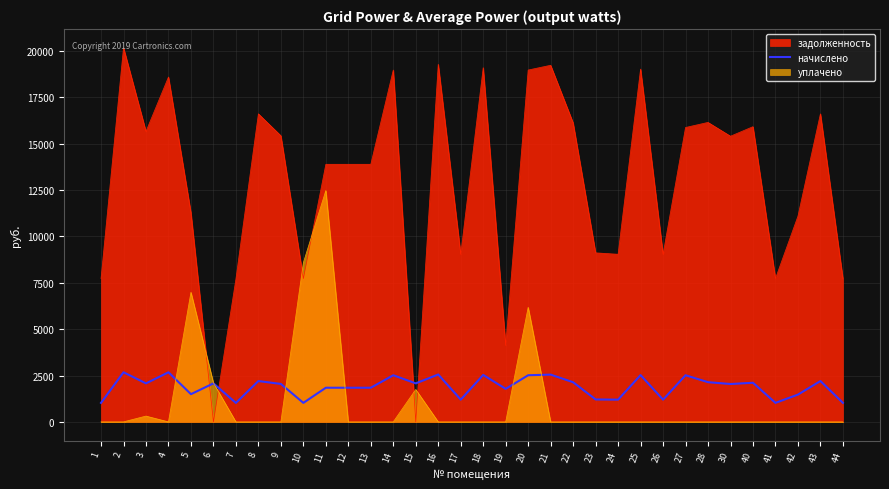

Reading left to right, list all the values displayed in this chart.

1=1024.0	2=2674.0	3=2075.2	4=2674.0	5=1493.5	6=2075.2	7=1020.6	8=2201.1	9=2044.6	10=1024.0	11=1840.5	12=1840.5	13=1840.5	14=2514.1	15=2075.2	16=2554.9	17=1197.5	18=2531.1	19=1779.2	20=2514.1	21=2548.1	22=2136.5	23=1207.7	24=1197.5	25=2520.9	26=1197.5	27=2514.1	28=2139.8	30=2041.2	40=2109.2	41=1024.0	42=1469.6	43=2201.1	44=1024.0